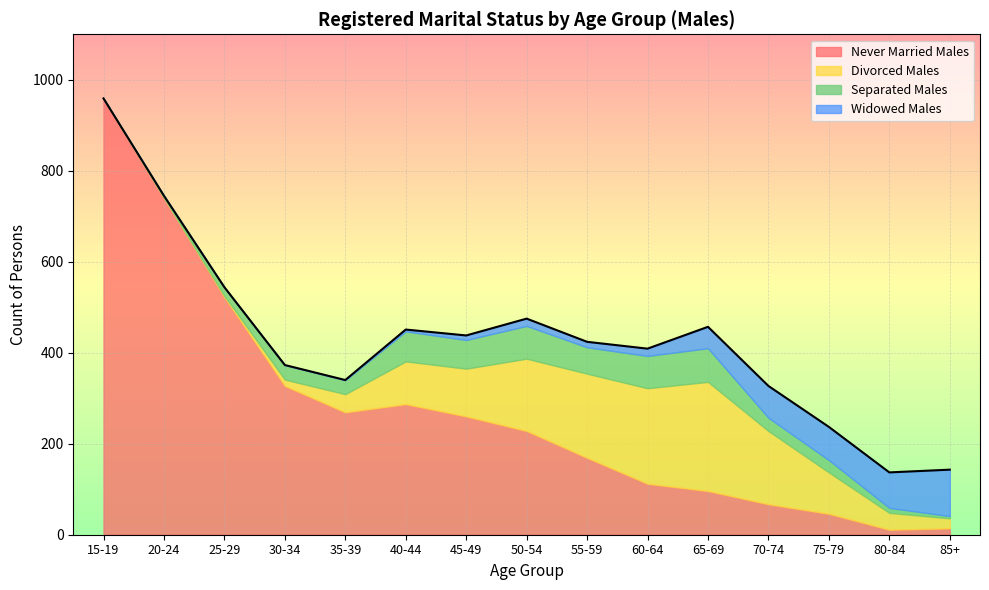

True or false: Divorced Males has a value of 223 at 70-74.

False